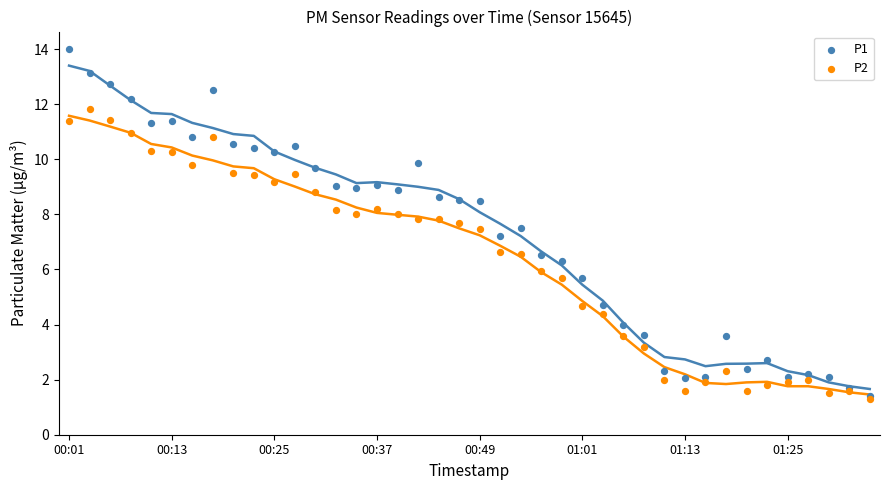

Which series reaches the minimum Y coordinate?

P2